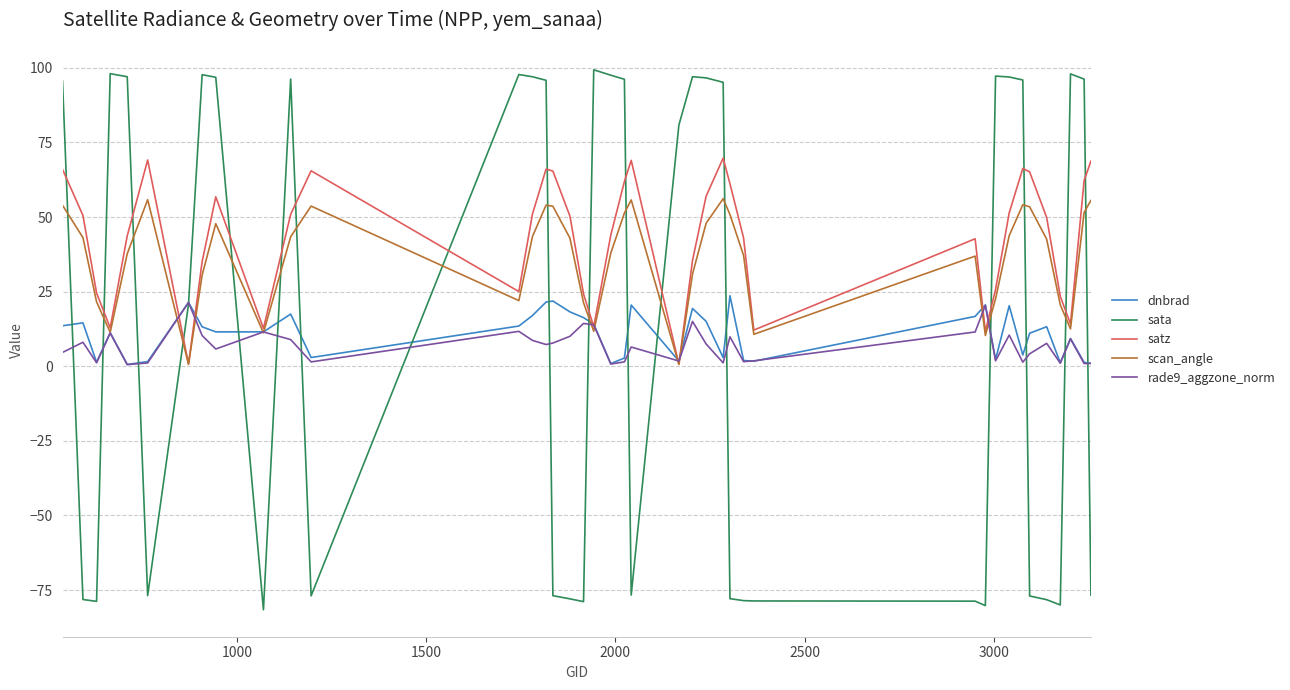

Which series has the largest range (max minus min)?

sata